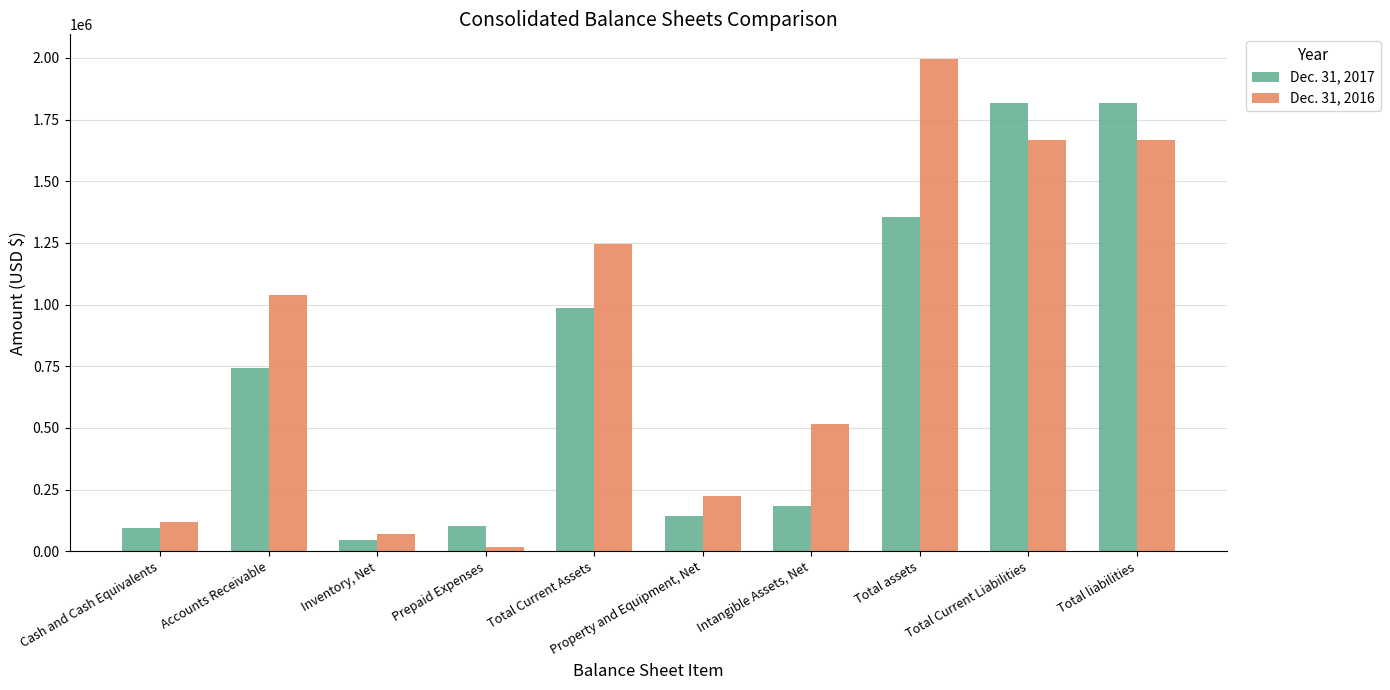

What is the difference between the second highest and second lowest values in the Dec. 31, 2017 series?

1722716